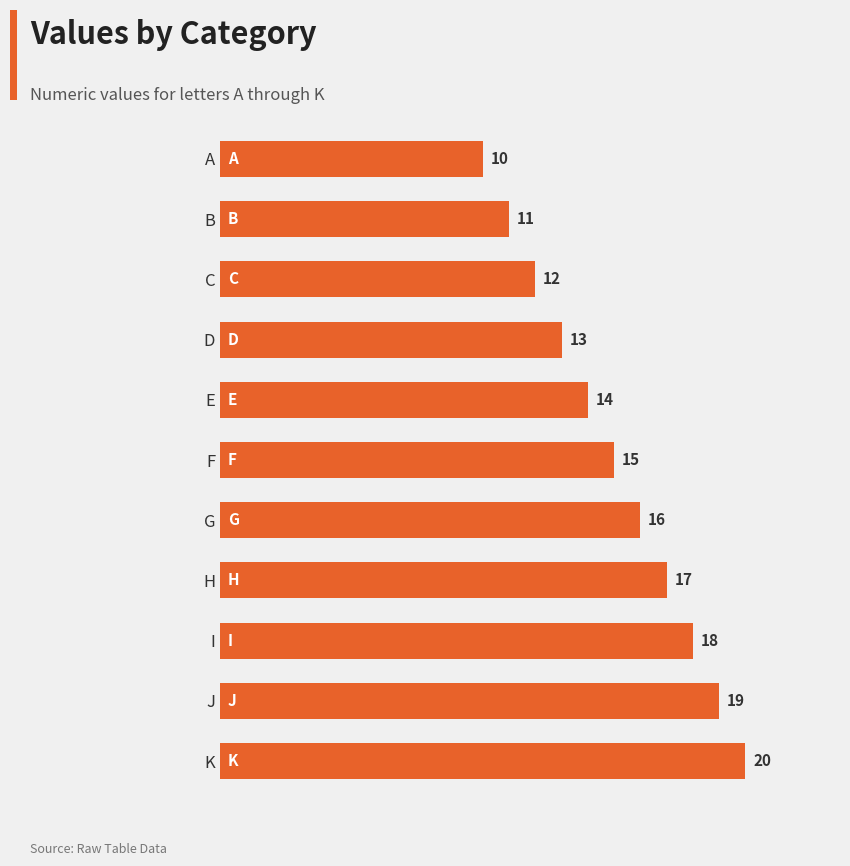

Which category has the highest value across all series?

K